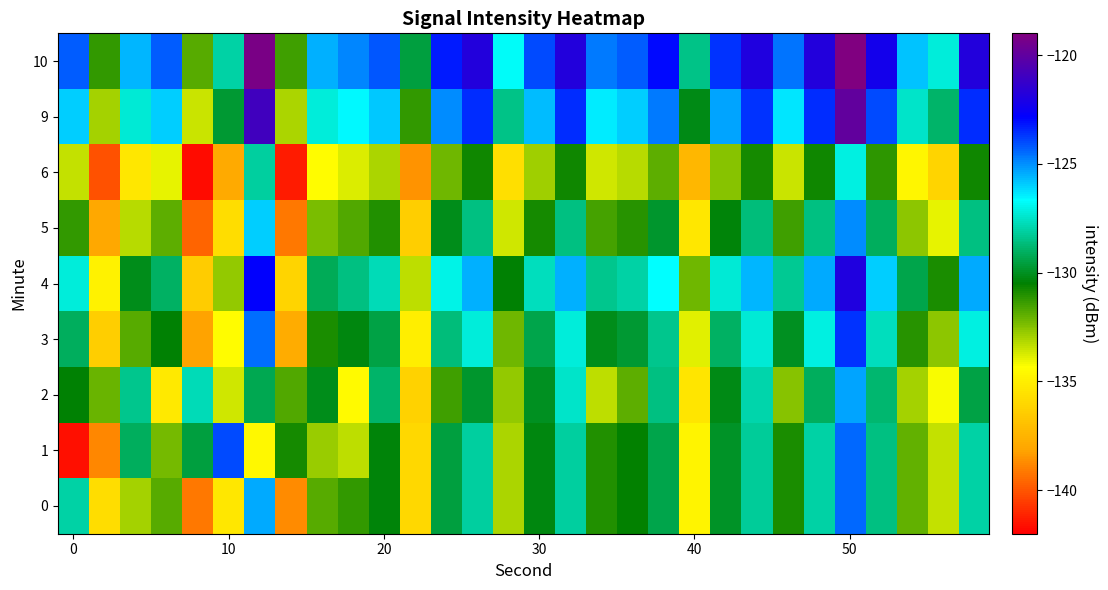

List the series in order of their peak value, lowest first.

6, 2, 5, 0, 1, 3, 4, 9, 10